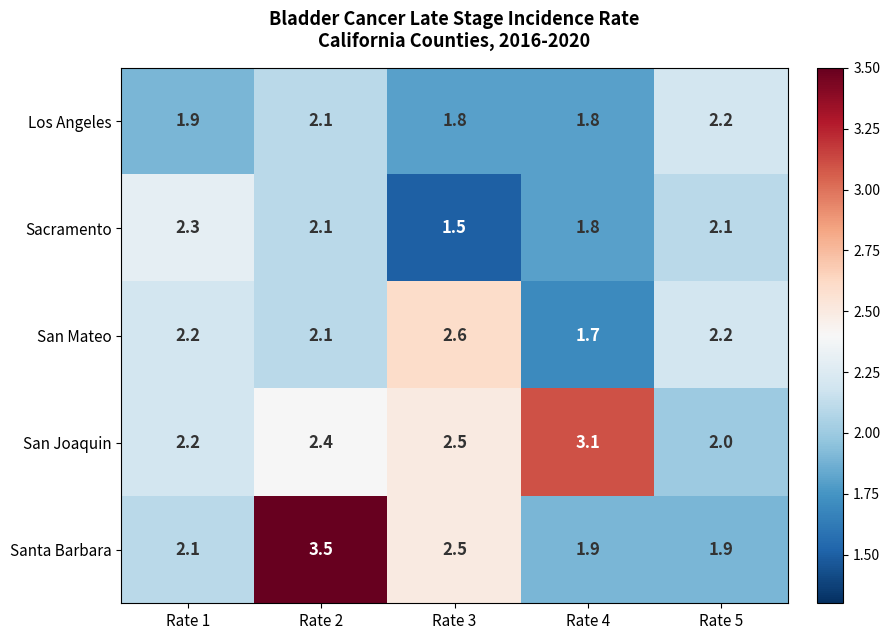

List the series in order of their peak value, lowest first.

Los Angeles, Sacramento, San Mateo, San Joaquin, Santa Barbara